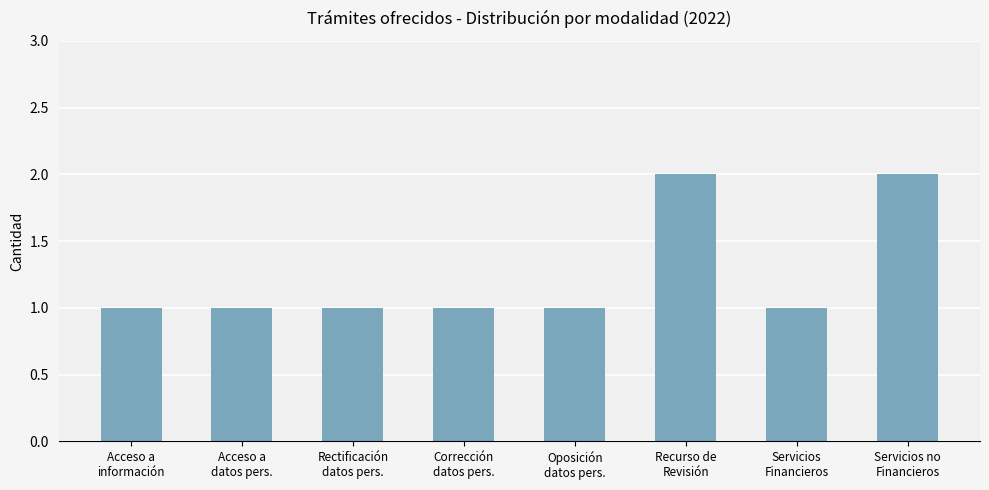

Reading left to right, what are all the values shown in this chart?

Acceso a
información=1	Acceso a
datos pers.=1	Rectificación
datos pers.=1	Corrección
datos pers.=1	Oposición
datos pers.=1	Recurso de
Revisión=2	Servicios
Financieros=1	Servicios no
Financieros=2